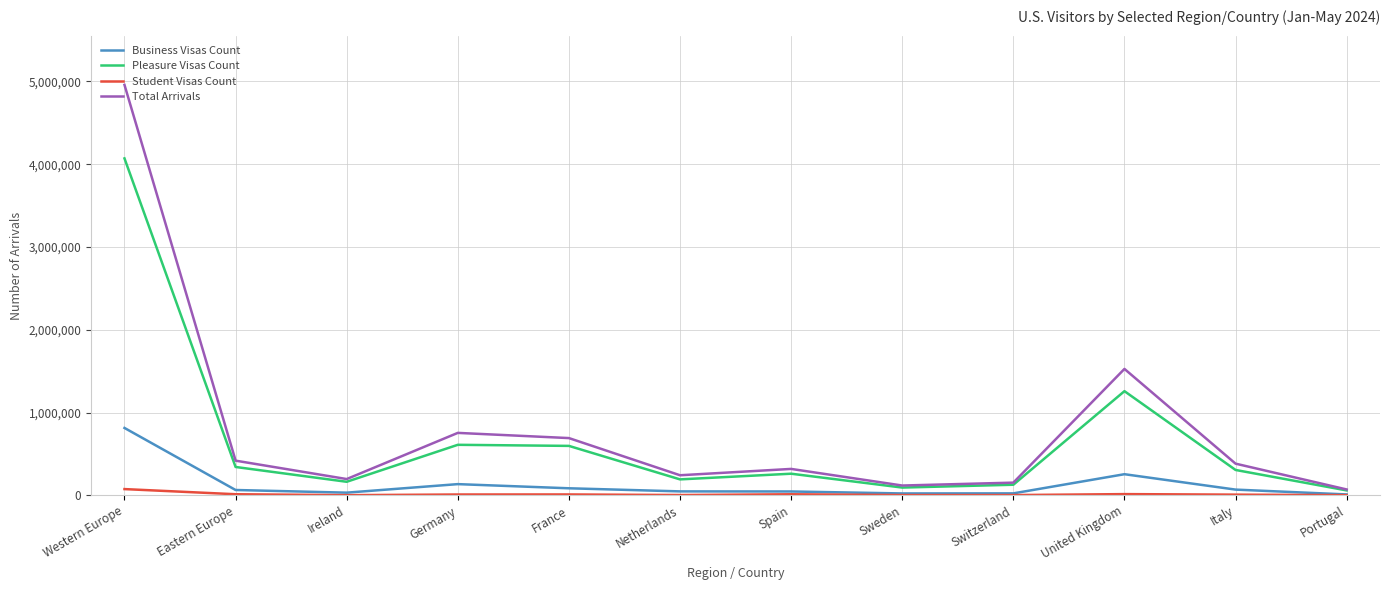

At which category is the sum across all series the highest?

Western Europe